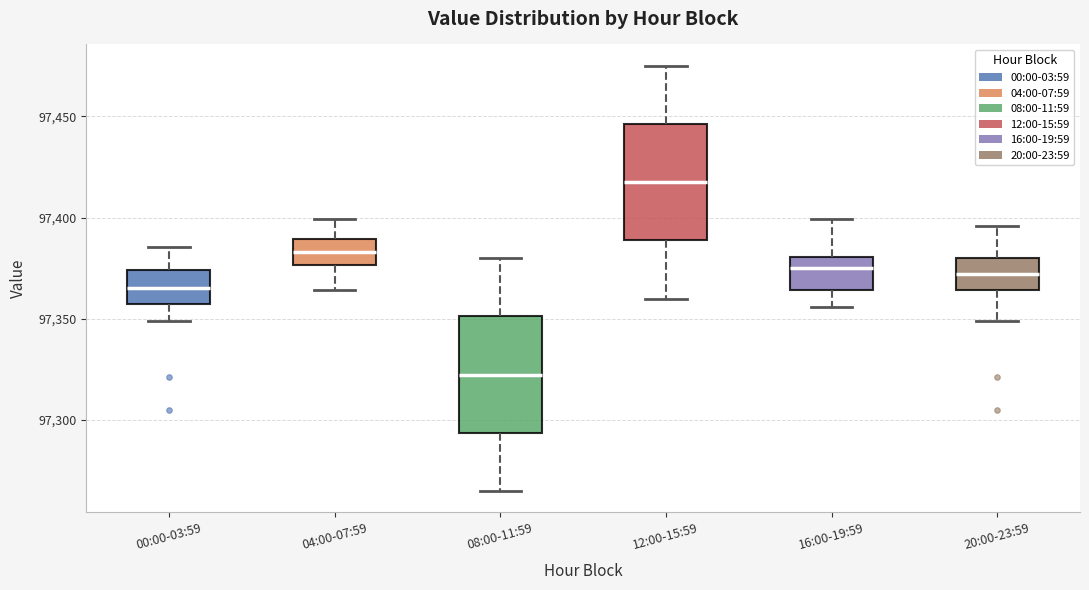

Reading left to right, transcribe this box plot: for each box, give where its median line is, the range the box spans, and where its two whiskers end, as read against the y-axis. The values are not printed on the chart, so give them approximately, as read against the axis.

00:00-03:59: median 97365, box 97355 to 97375, whiskers 97350 to 97385
04:00-07:59: median 97385, box 97375 to 97390, whiskers 97365 to 97400
08:00-11:59: median 97325, box 97295 to 97350, whiskers 97265 to 97380
12:00-15:59: median 97420, box 97390 to 97445, whiskers 97360 to 97475
16:00-19:59: median 97375, box 97365 to 97380, whiskers 97355 to 97400
20:00-23:59: median 97370, box 97365 to 97380, whiskers 97350 to 97395